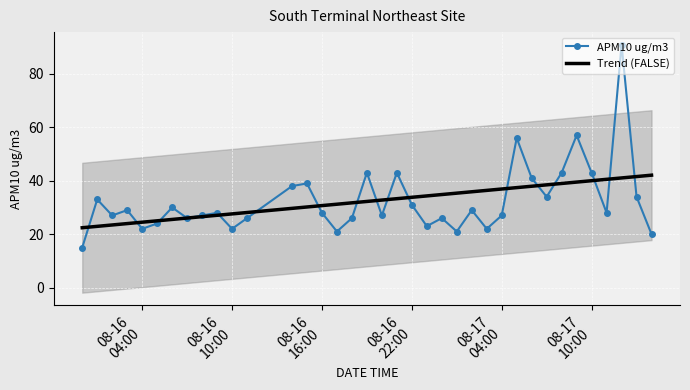

What is the difference between the second highest and minimum values in the Trend (FALSE) series?

19.2